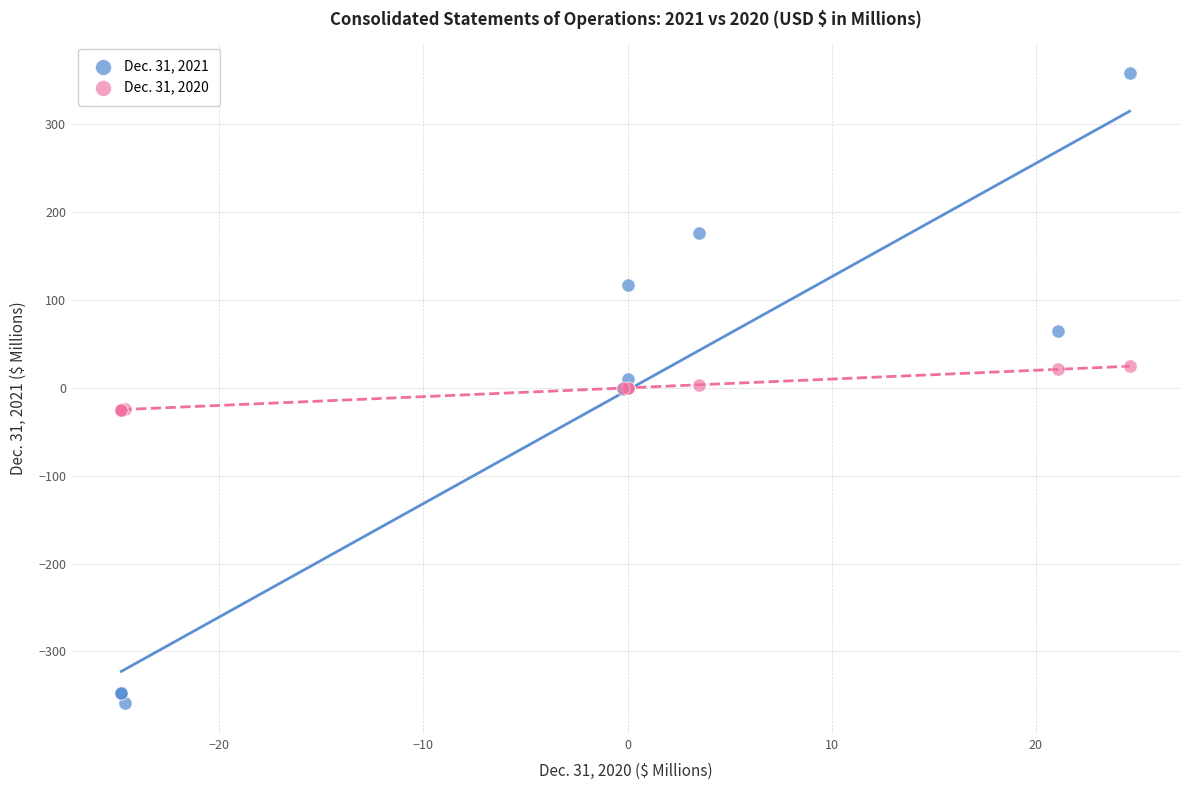

Which series contains the highest Y value?

Dec. 31, 2021